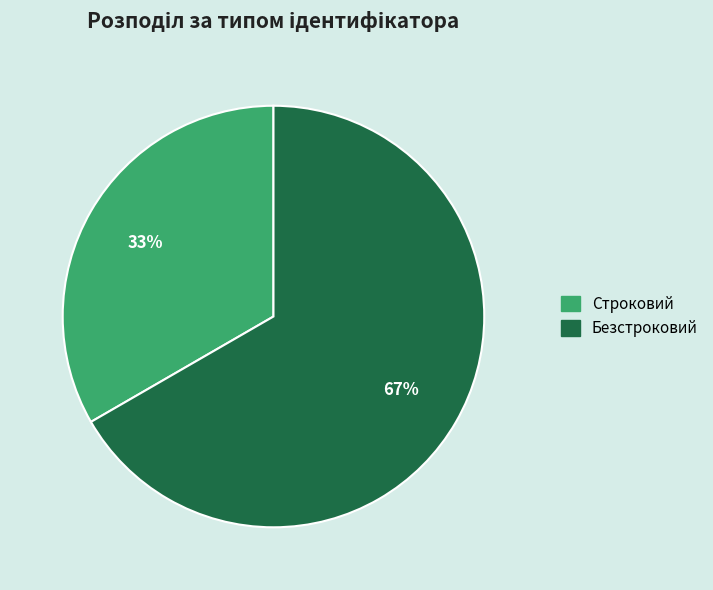

What percentage is the Безстроковий slice, to the nearest percent?

67%